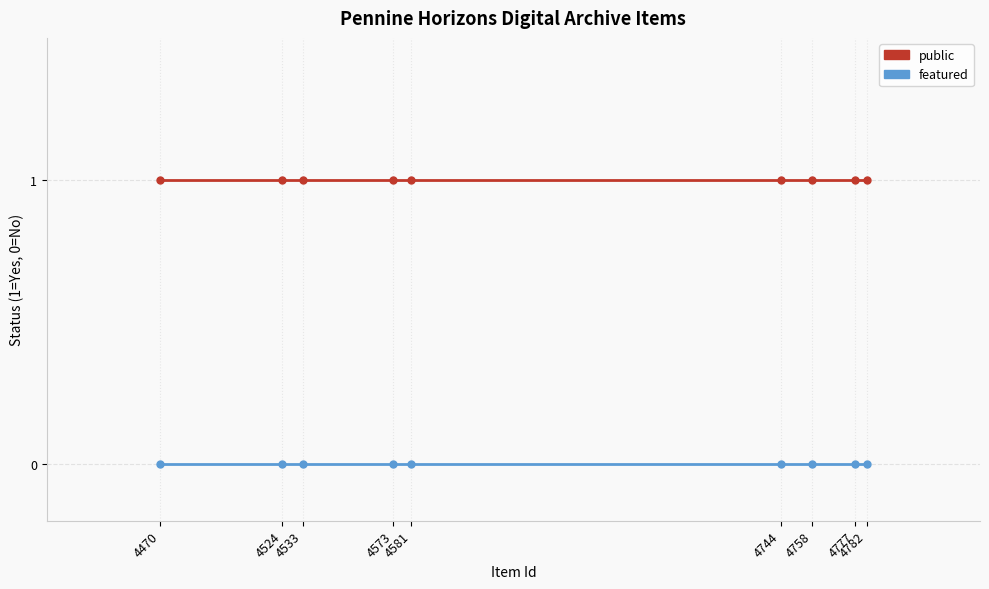

List the series in order of their peak value, highest first.

public, featured